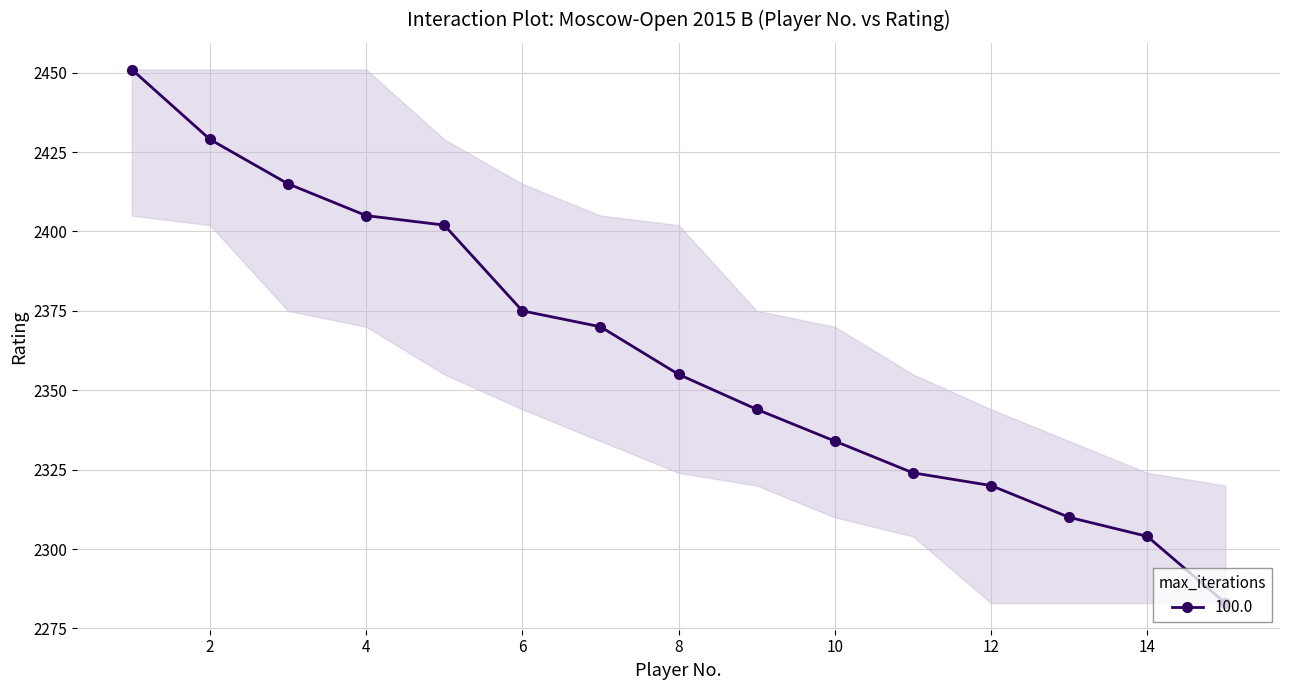

What is the difference between the second highest and minimum values?

146